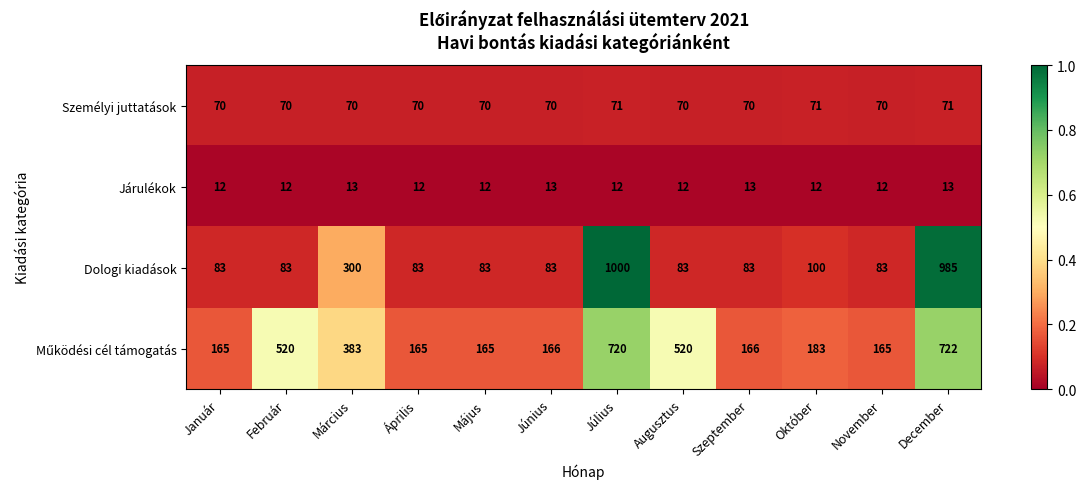

What is the total value across all series at Április?

330